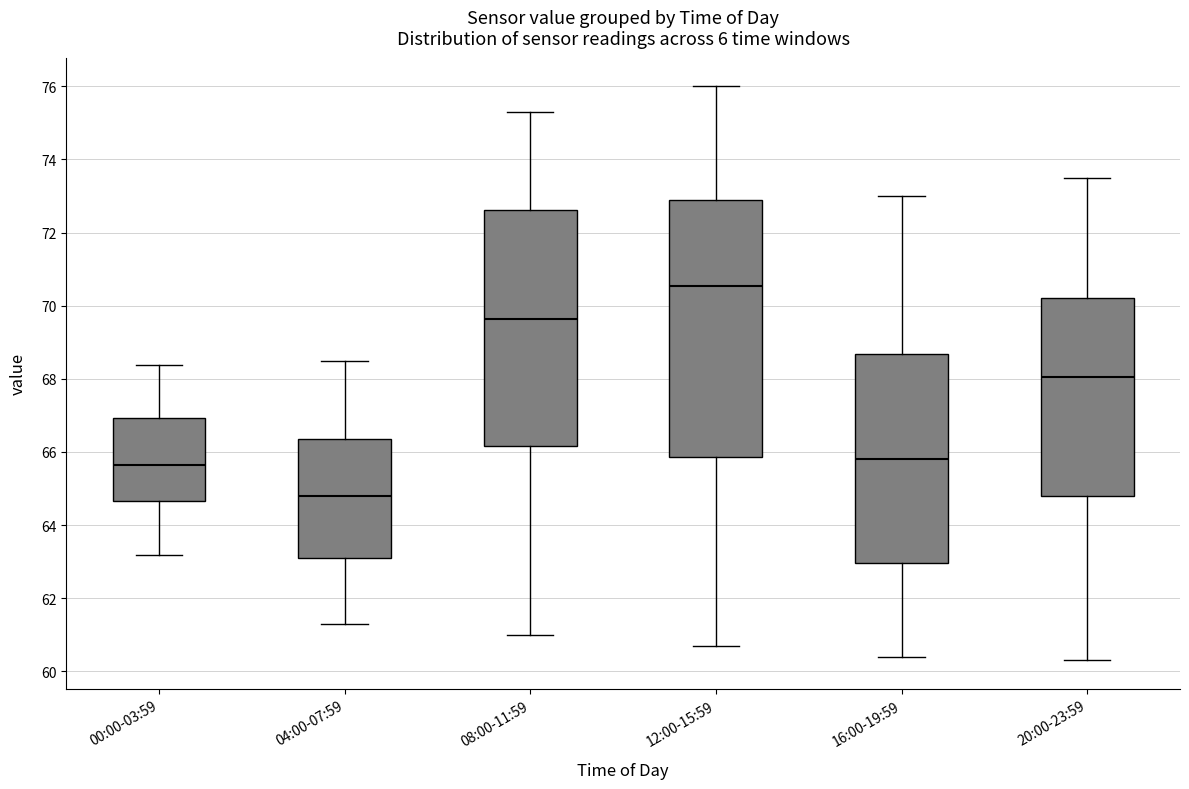

Which box has the highest median line?

12:00-15:59